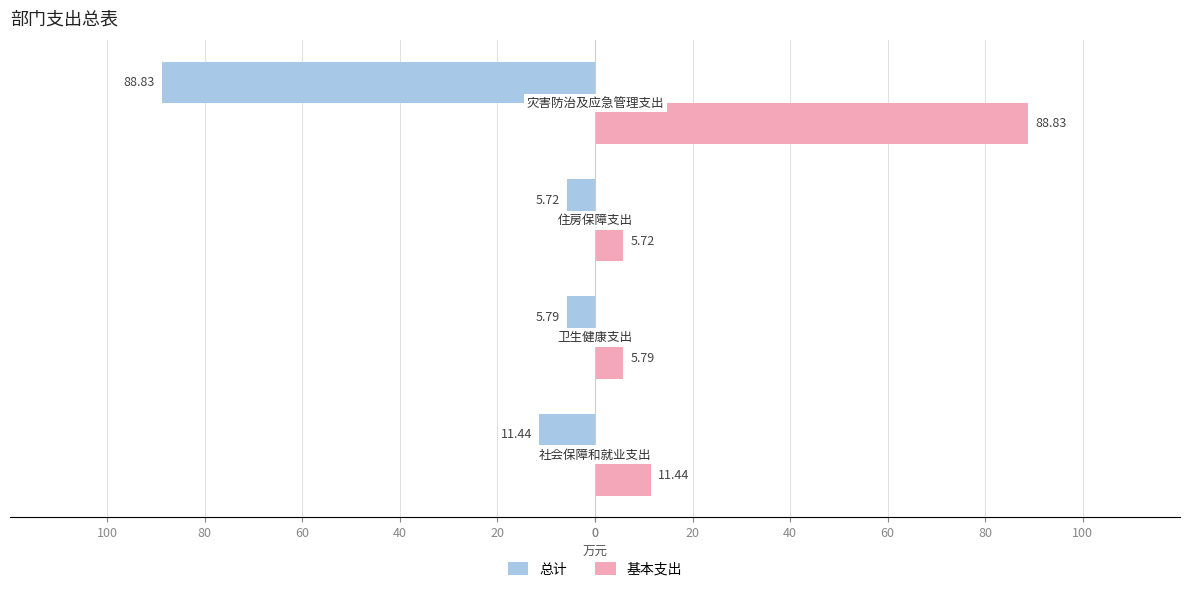

What are all the series names shown in the legend?

总计, 基本支出